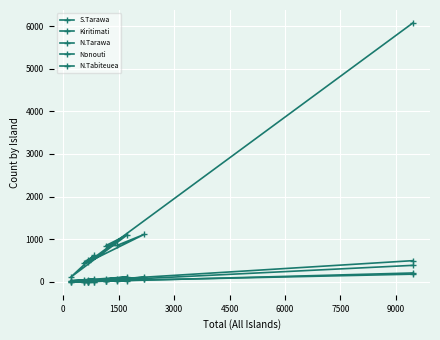

What is the difference between the maximum and minimum values in the Kiritimati series?

476